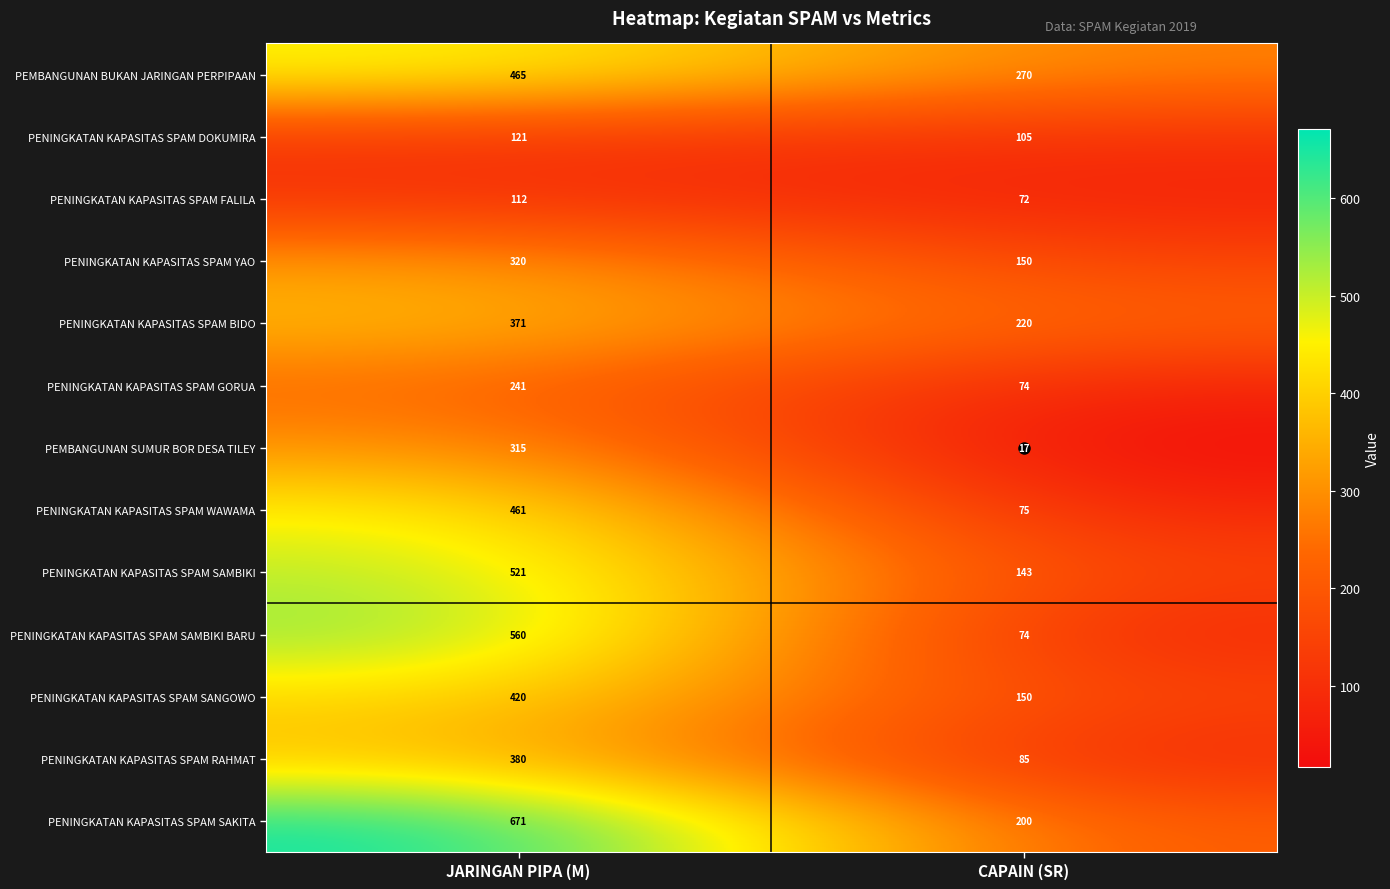

What is the difference between the maximum and minimum values in the PENINGKATAN KAPASITAS SPAM BIDO series?

151